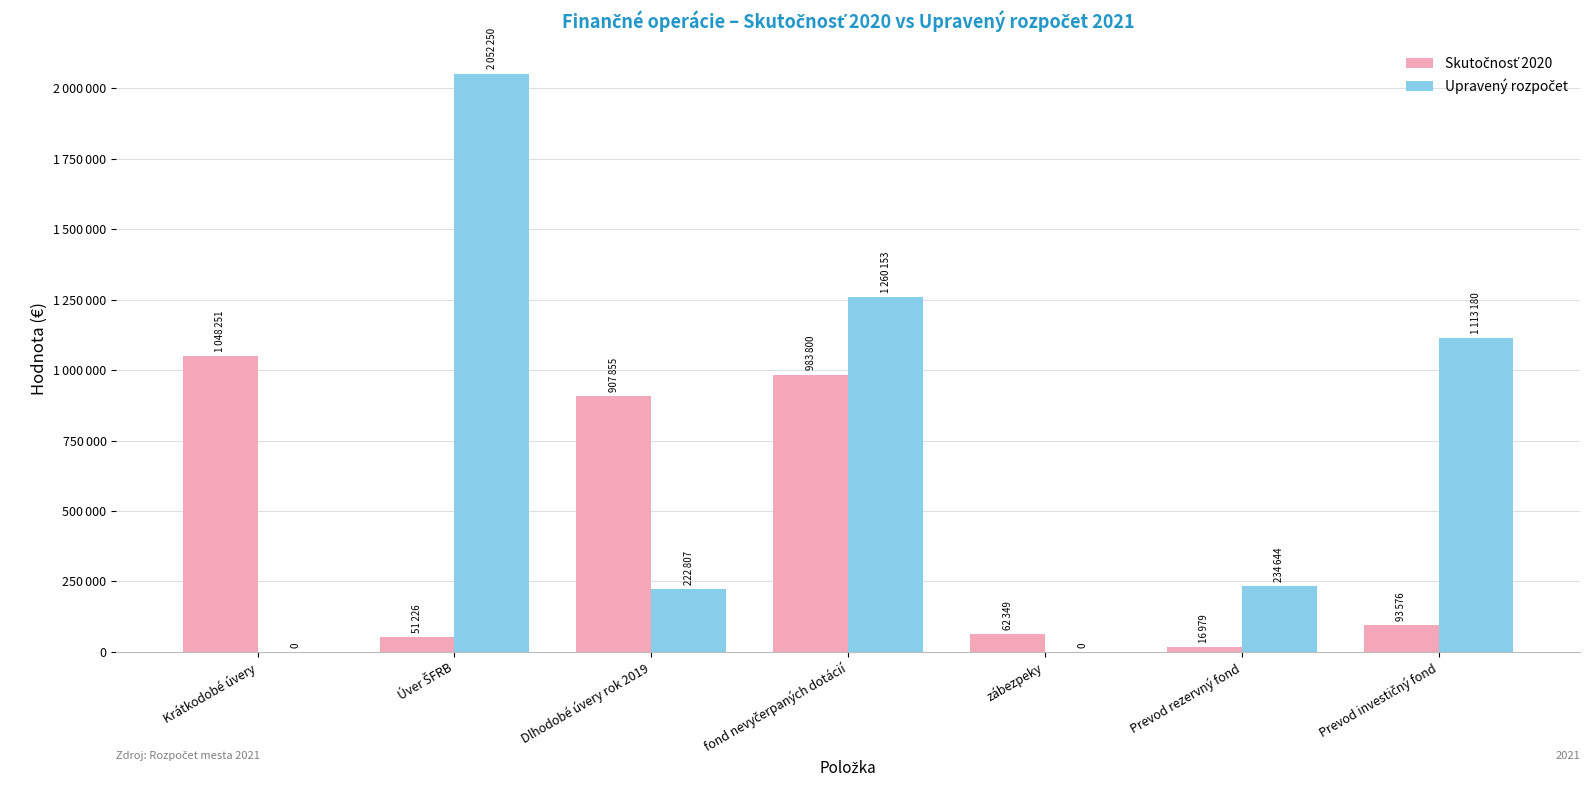

True or false: Upravený rozpočet has a value of 366408.7 at Dlhodobé úvery rok 2019.

False